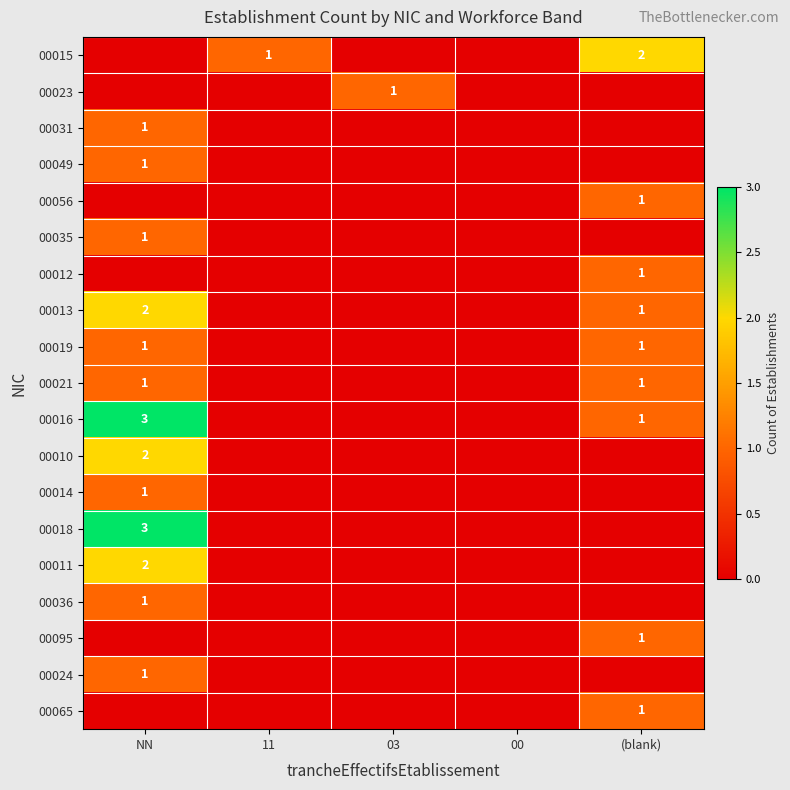

The 00018 series shows 3 at NN. True or false?

True